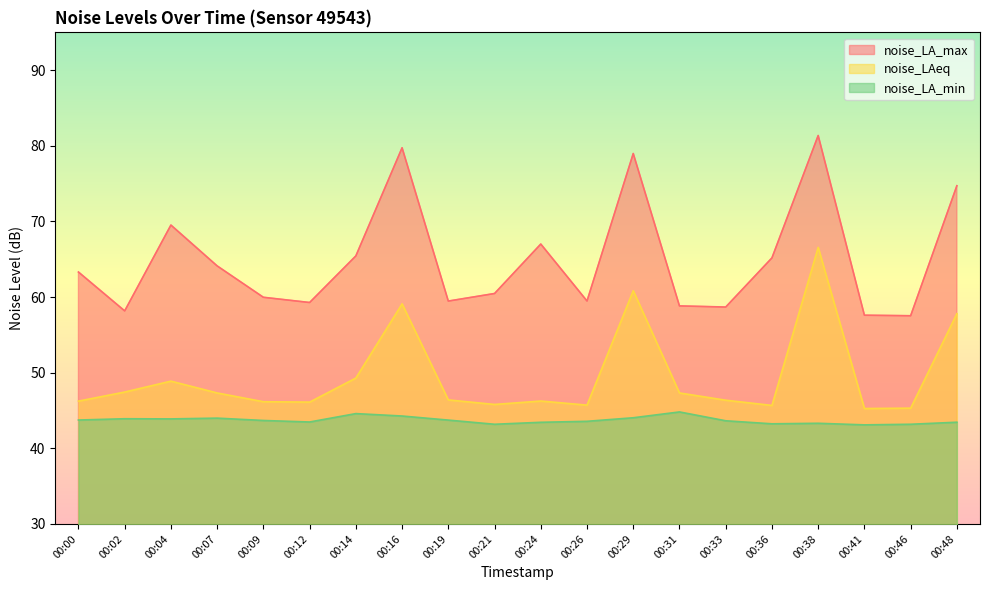

The value of noise_LA_min at 00:00 is 43.7. True or false?

True